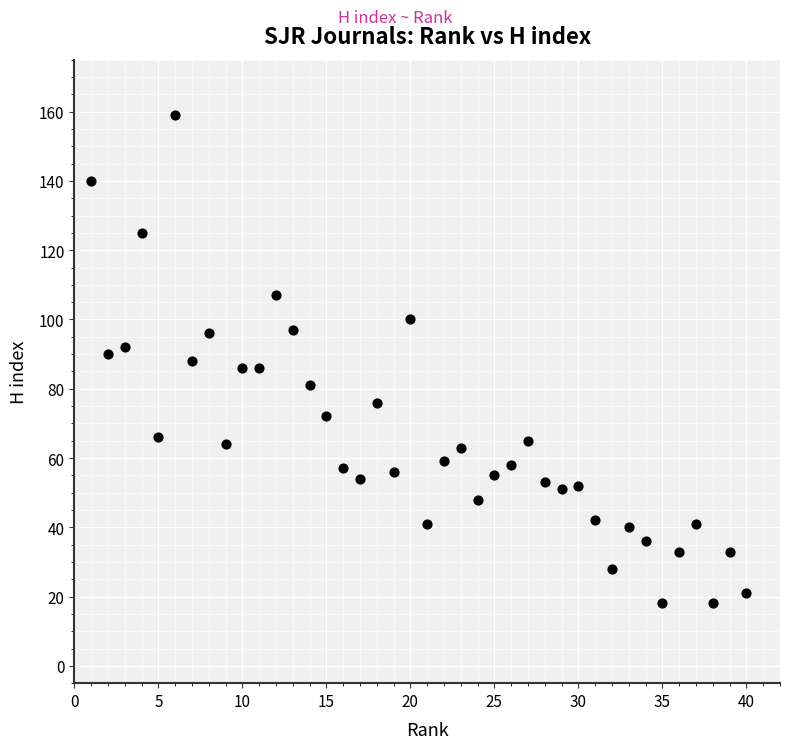

What is the range of X values (max minus min)?

39